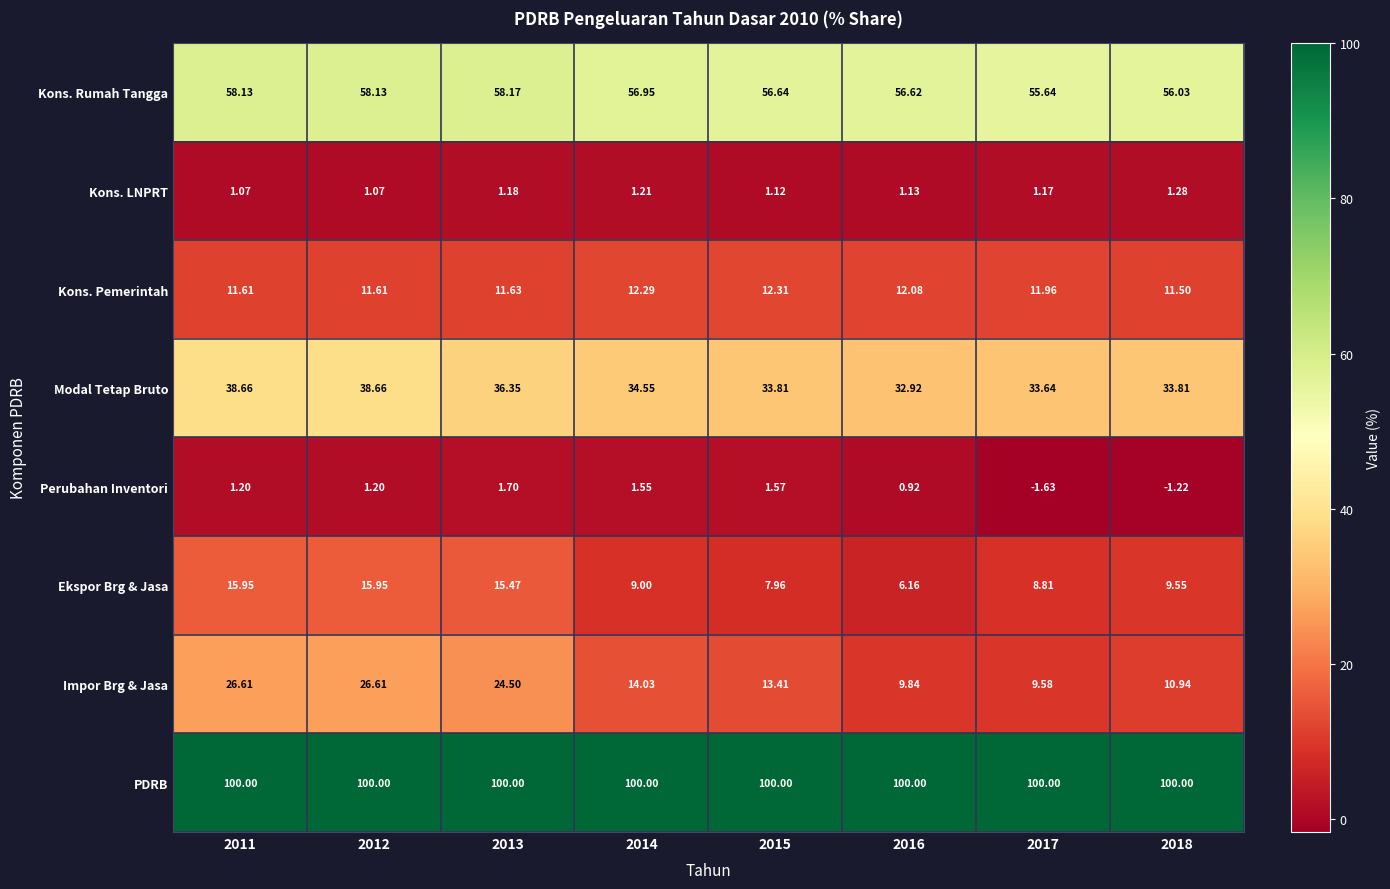

Which series has the largest total across all categories?

PDRB